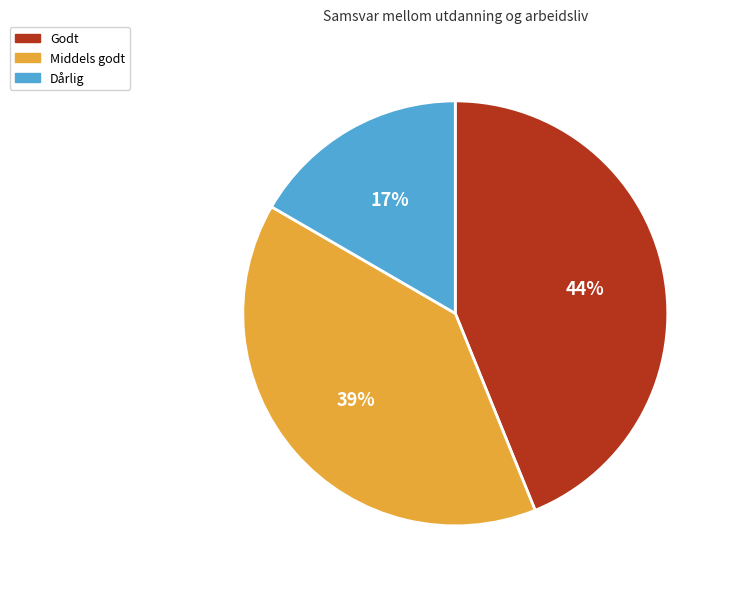

Is there any slice that represents more than half of the pie?

No